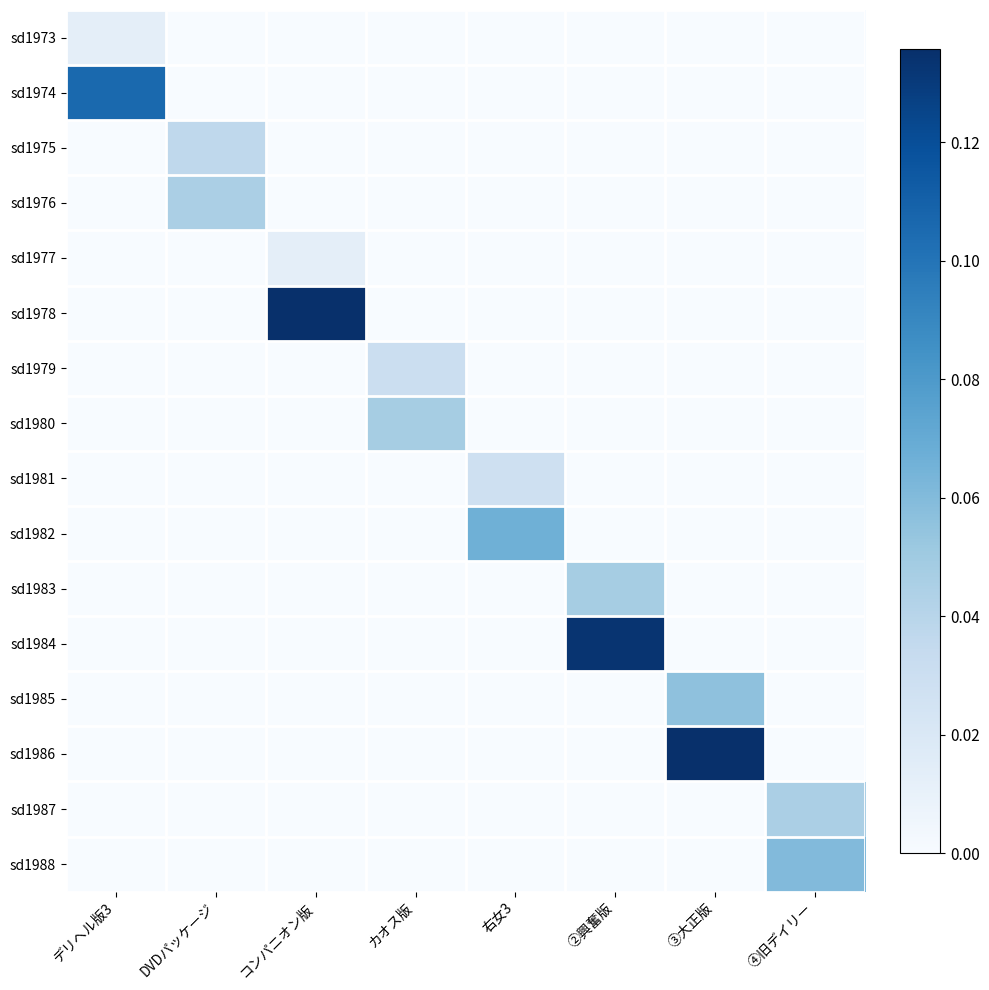

Reading right to left, transcribe all the data shown in this chart.

sd1973: ④旧デイリー=0.0	③大正版=0.0	②興奮版=0.0	右女3=0.0	カオス版=0.0	コンパニオン版=0.0	DVDパッケージ=0.0	デリヘル版3=0.0
sd1974: ④旧デイリー=0.0	③大正版=0.0	②興奮版=0.0	右女3=0.0	カオス版=0.0	コンパニオン版=0.0	DVDパッケージ=0.0	デリヘル版3=0.1
sd1975: ④旧デイリー=0.0	③大正版=0.0	②興奮版=0.0	右女3=0.0	カオス版=0.0	コンパニオン版=0.0	DVDパッケージ=0.0	デリヘル版3=0.0
sd1976: ④旧デイリー=0.0	③大正版=0.0	②興奮版=0.0	右女3=0.0	カオス版=0.0	コンパニオン版=0.0	DVDパッケージ=0.0	デリヘル版3=0.0
sd1977: ④旧デイリー=0.0	③大正版=0.0	②興奮版=0.0	右女3=0.0	カオス版=0.0	コンパニオン版=0.0	DVDパッケージ=0.0	デリヘル版3=0.0
sd1978: ④旧デイリー=0.0	③大正版=0.0	②興奮版=0.0	右女3=0.0	カオス版=0.0	コンパニオン版=0.1	DVDパッケージ=0.0	デリヘル版3=0.0
sd1979: ④旧デイリー=0.0	③大正版=0.0	②興奮版=0.0	右女3=0.0	カオス版=0.0	コンパニオン版=0.0	DVDパッケージ=0.0	デリヘル版3=0.0
sd1980: ④旧デイリー=0.0	③大正版=0.0	②興奮版=0.0	右女3=0.0	カオス版=0.0	コンパニオン版=0.0	DVDパッケージ=0.0	デリヘル版3=0.0
sd1981: ④旧デイリー=0.0	③大正版=0.0	②興奮版=0.0	右女3=0.0	カオス版=0.0	コンパニオン版=0.0	DVDパッケージ=0.0	デリヘル版3=0.0
sd1982: ④旧デイリー=0.0	③大正版=0.0	②興奮版=0.0	右女3=0.1	カオス版=0.0	コンパニオン版=0.0	DVDパッケージ=0.0	デリヘル版3=0.0
sd1983: ④旧デイリー=0.0	③大正版=0.0	②興奮版=0.0	右女3=0.0	カオス版=0.0	コンパニオン版=0.0	DVDパッケージ=0.0	デリヘル版3=0.0
sd1984: ④旧デイリー=0.0	③大正版=0.0	②興奮版=0.1	右女3=0.0	カオス版=0.0	コンパニオン版=0.0	DVDパッケージ=0.0	デリヘル版3=0.0
sd1985: ④旧デイリー=0.0	③大正版=0.1	②興奮版=0.0	右女3=0.0	カオス版=0.0	コンパニオン版=0.0	DVDパッケージ=0.0	デリヘル版3=0.0
sd1986: ④旧デイリー=0.0	③大正版=0.1	②興奮版=0.0	右女3=0.0	カオス版=0.0	コンパニオン版=0.0	DVDパッケージ=0.0	デリヘル版3=0.0
sd1987: ④旧デイリー=0.0	③大正版=0.0	②興奮版=0.0	右女3=0.0	カオス版=0.0	コンパニオン版=0.0	DVDパッケージ=0.0	デリヘル版3=0.0
sd1988: ④旧デイリー=0.1	③大正版=0.0	②興奮版=0.0	右女3=0.0	カオス版=0.0	コンパニオン版=0.0	DVDパッケージ=0.0	デリヘル版3=0.0